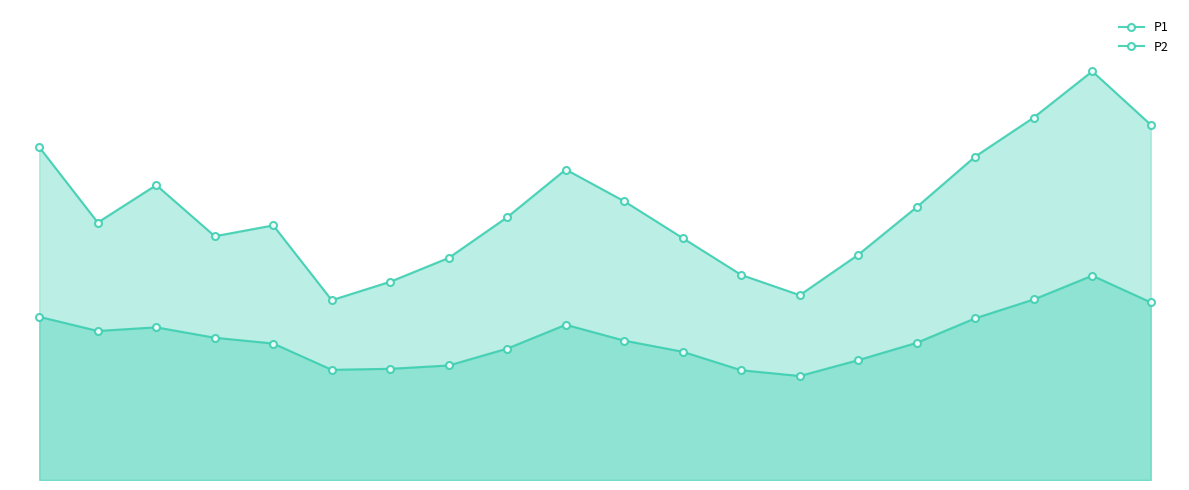

What is the approximate value of P1 at 17?

25.1